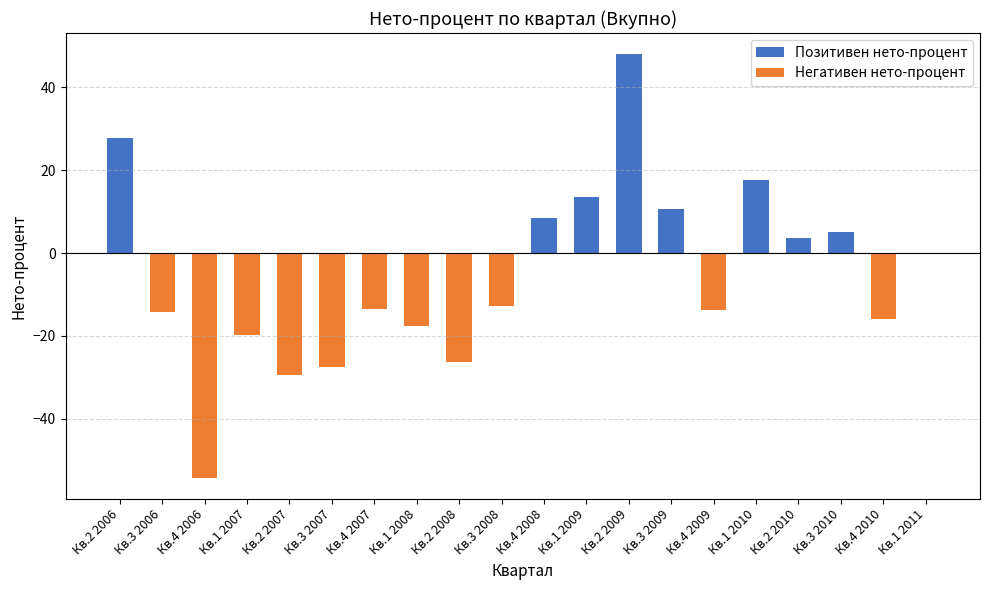

How many data points does each series have?

20